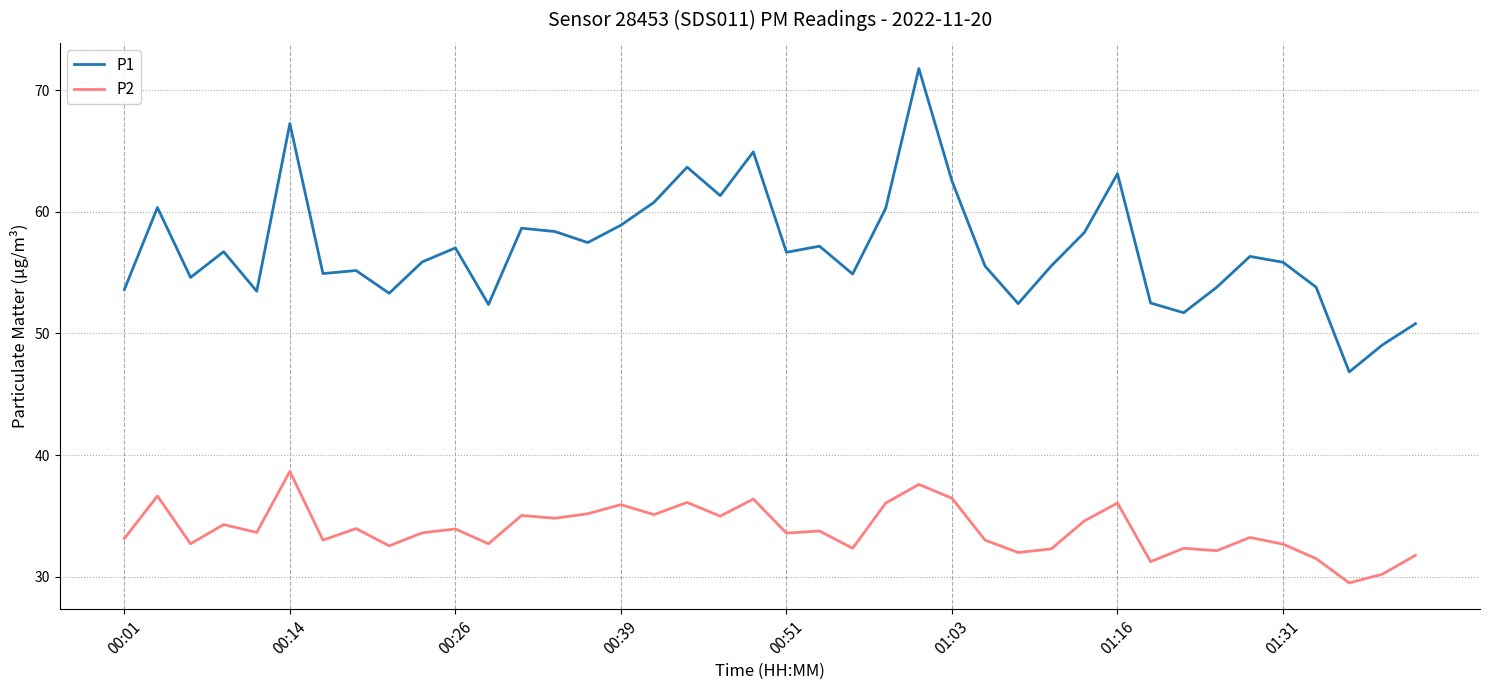

What are all the series names shown in the legend?

P1, P2